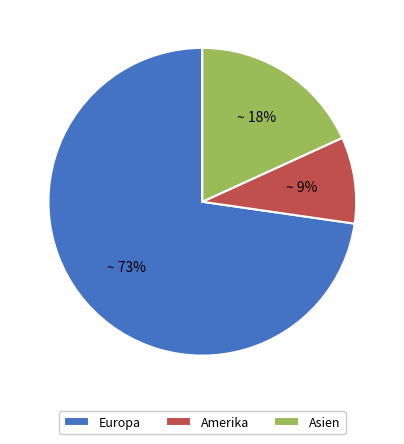

To the nearest percent, what is the difference between the largest and smallest slice percentages?

64%